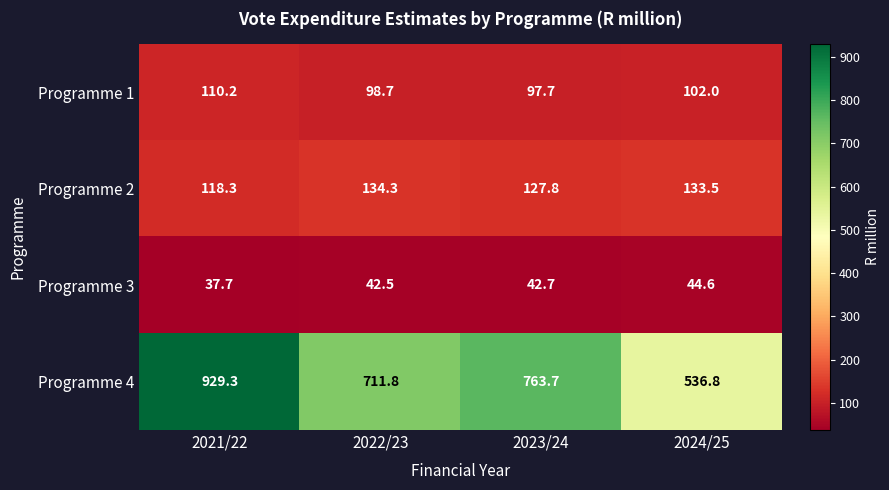

How many data points does each series have?

4